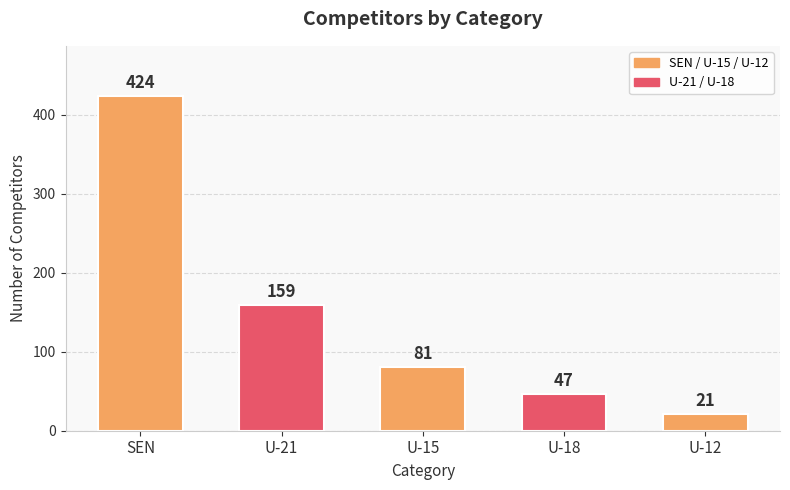

The chart shows a value of 281 at U-21. True or false?

False